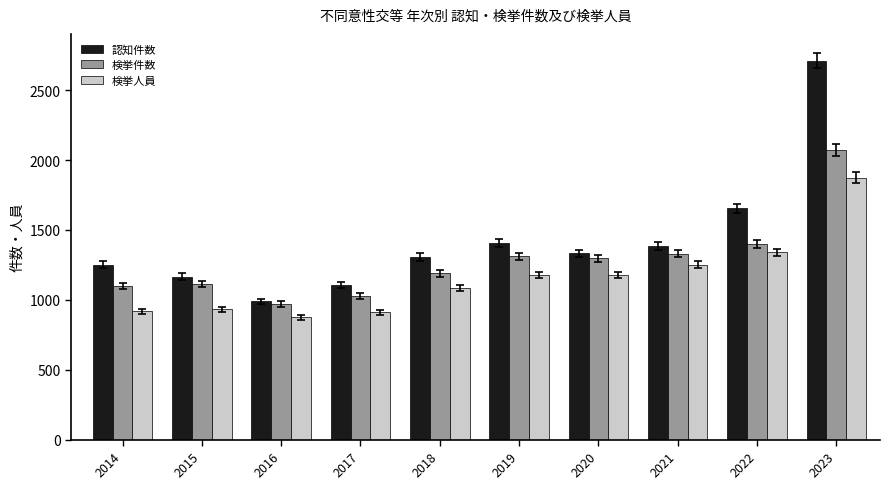

Between 2014 and 2019, which series saw the biggest shift?

検挙人員